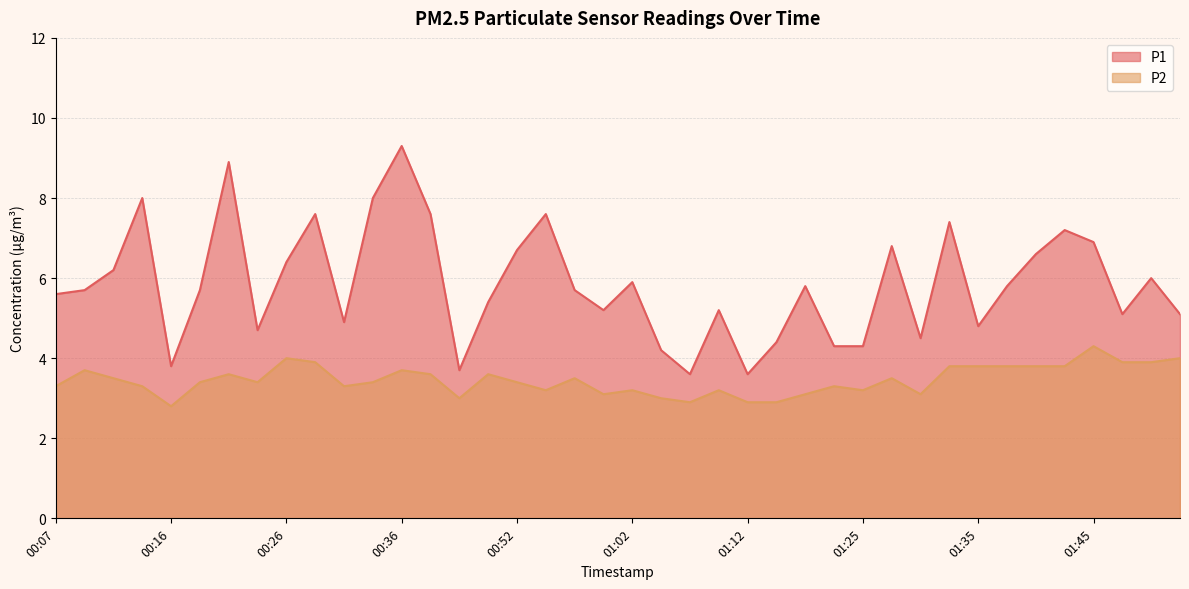

What is the label of the 27th point from the left?

01:20